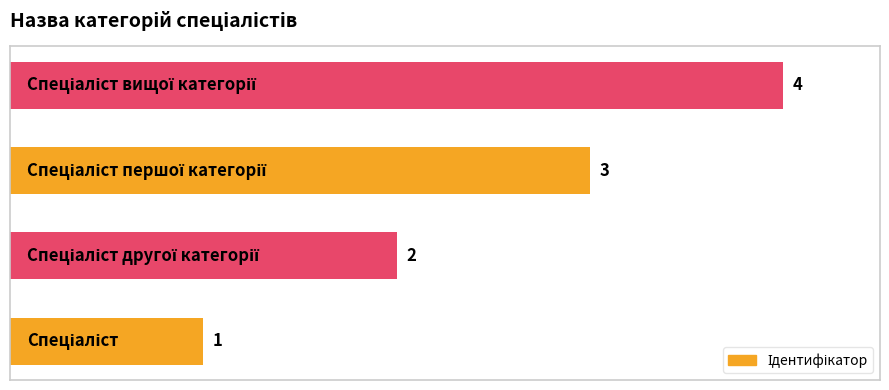

What is the greatest value displayed?

4